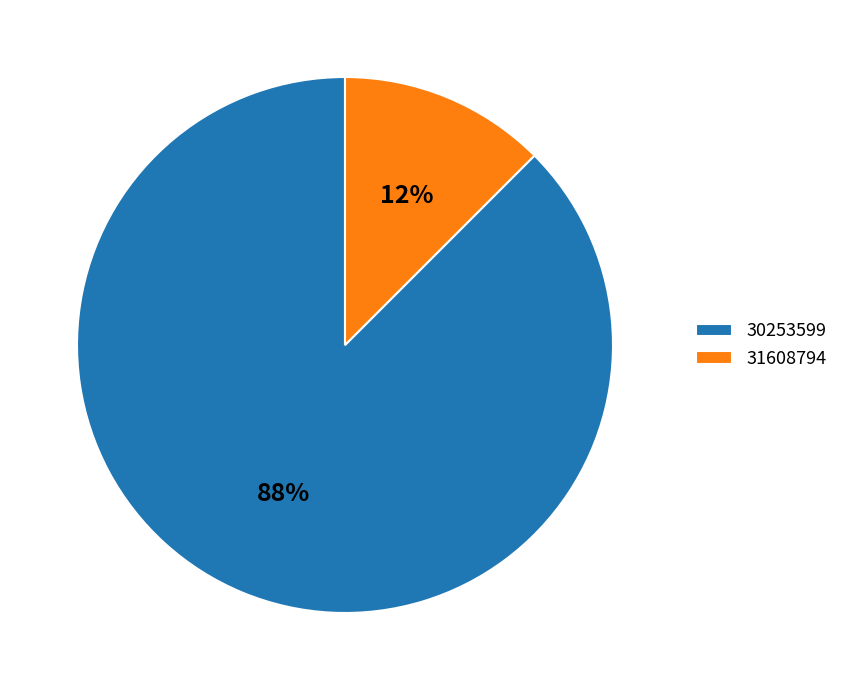

Do 31608794 and 30253599 together represent more than half of the pie?

Yes